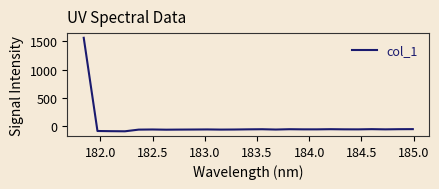

What is the difference between the maximum and minimum values?

1654.6